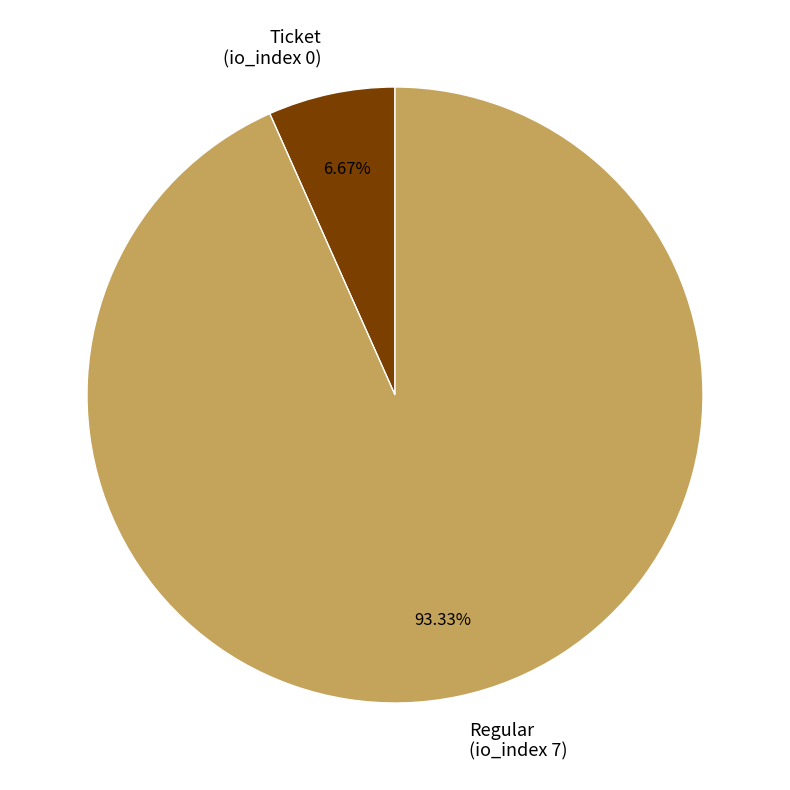

Which has a higher value, Regular (io_index 7) or Ticket (io_index 0)?

Regular (io_index 7)